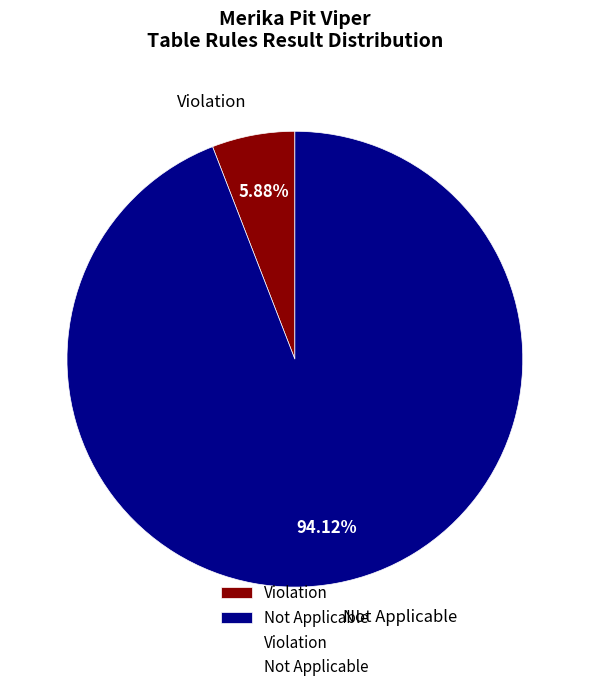

To the nearest percent, what is the combined percentage of Violation and Not Applicable?

100%